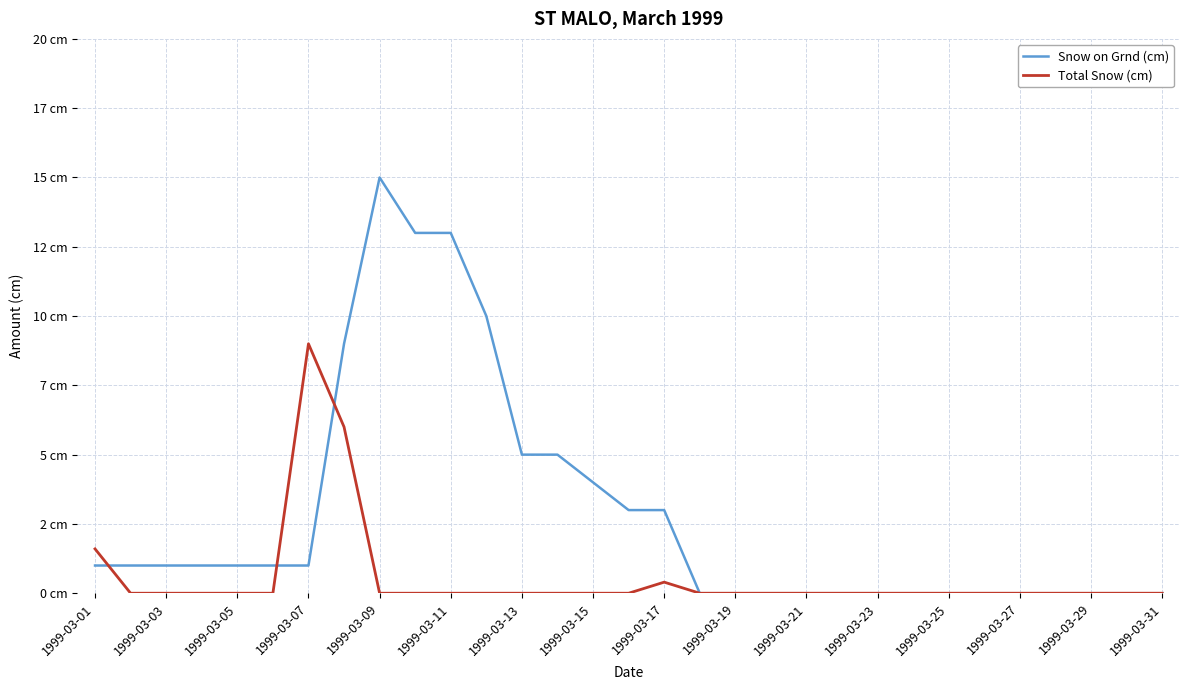

What is the maximum value shown in the chart?

15.0